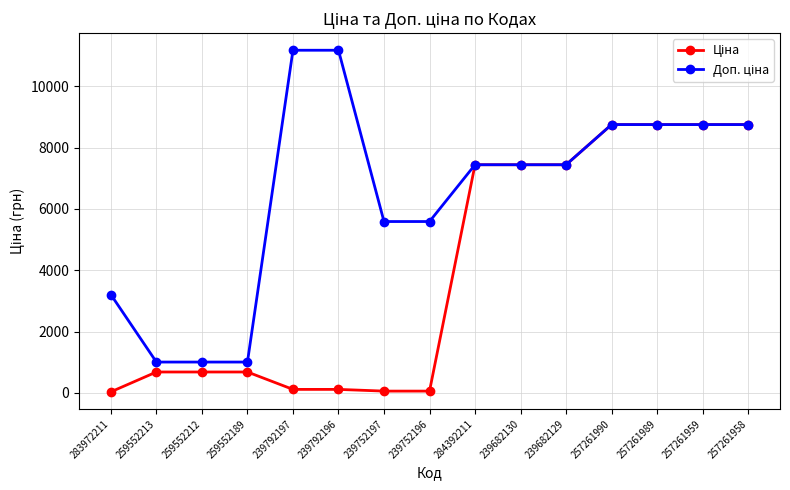

What is the greatest value displayed?

11182.0